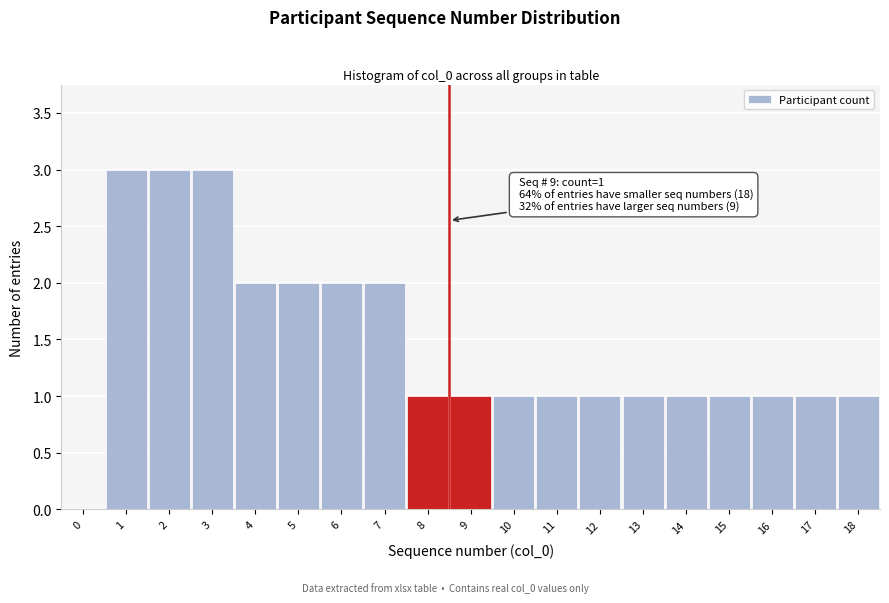

Reading right to left, list all the values displayed in this chart.

18=1	17=1	16=1	15=1	14=1	13=1	12=1	11=1	10=1	9=1	8=1	7=2	6=2	5=2	4=2	3=3	2=3	1=3	0=0